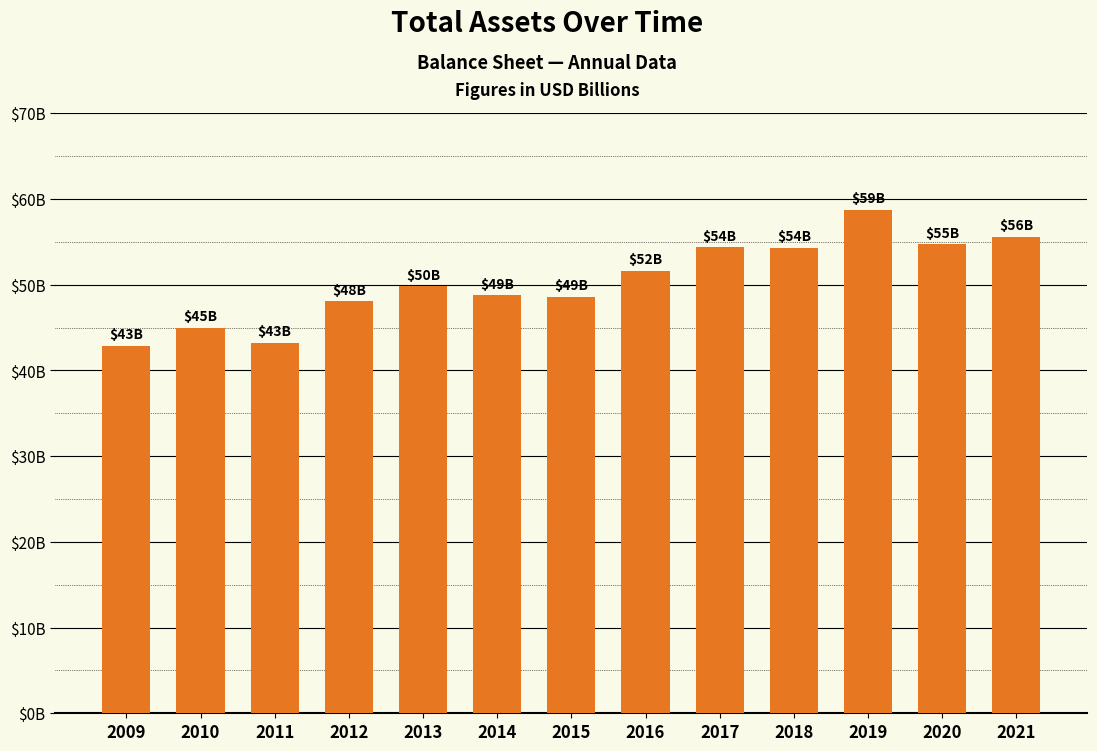

Where is the data nearest to the value 50800000000?

2016